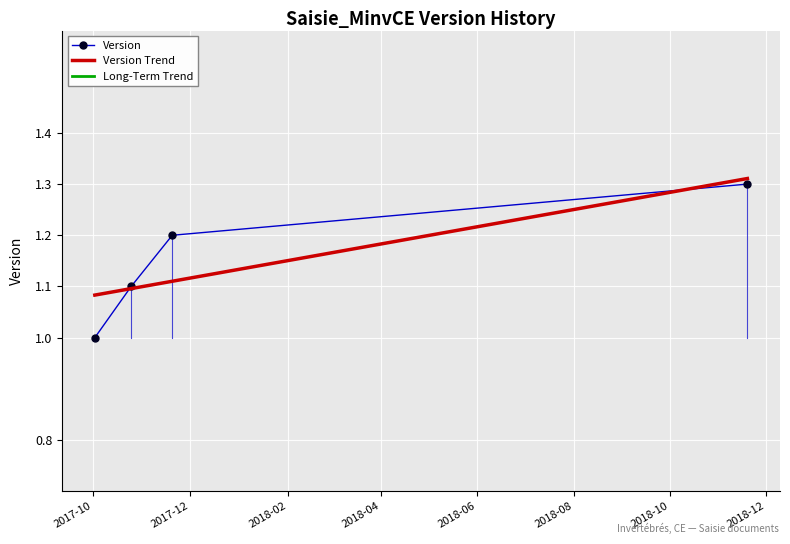

What is the greatest value displayed?

1.3